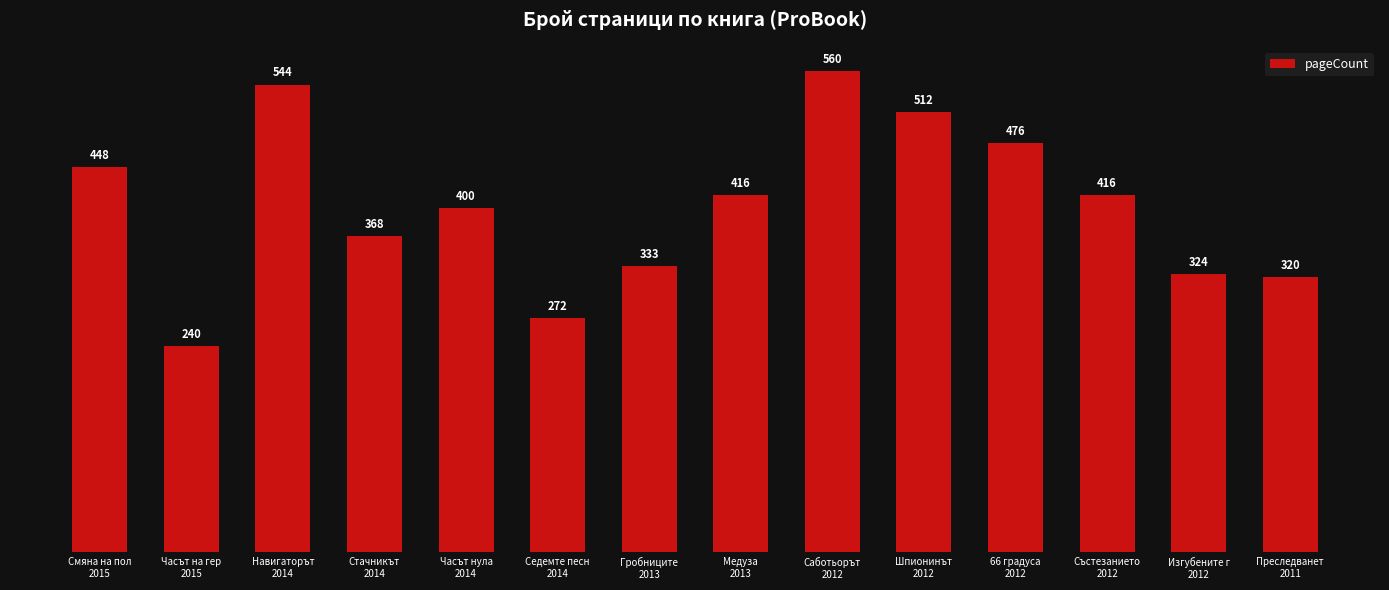

Which category has the highest value across all series?

Саботьорът
2012